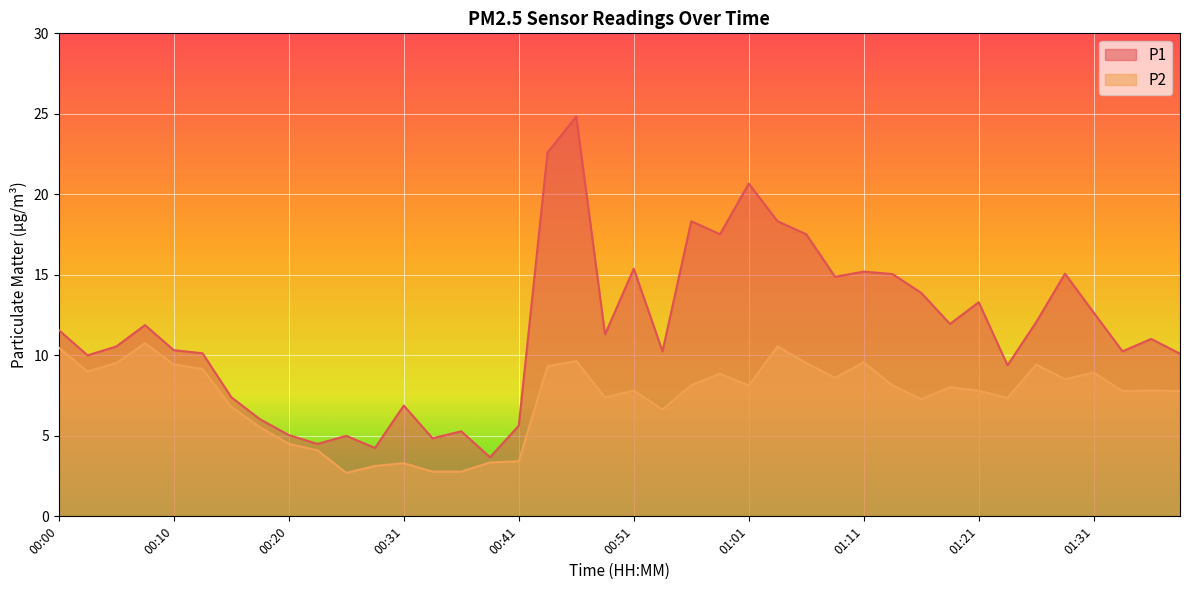

What is the sum of all P1 values?

464.5